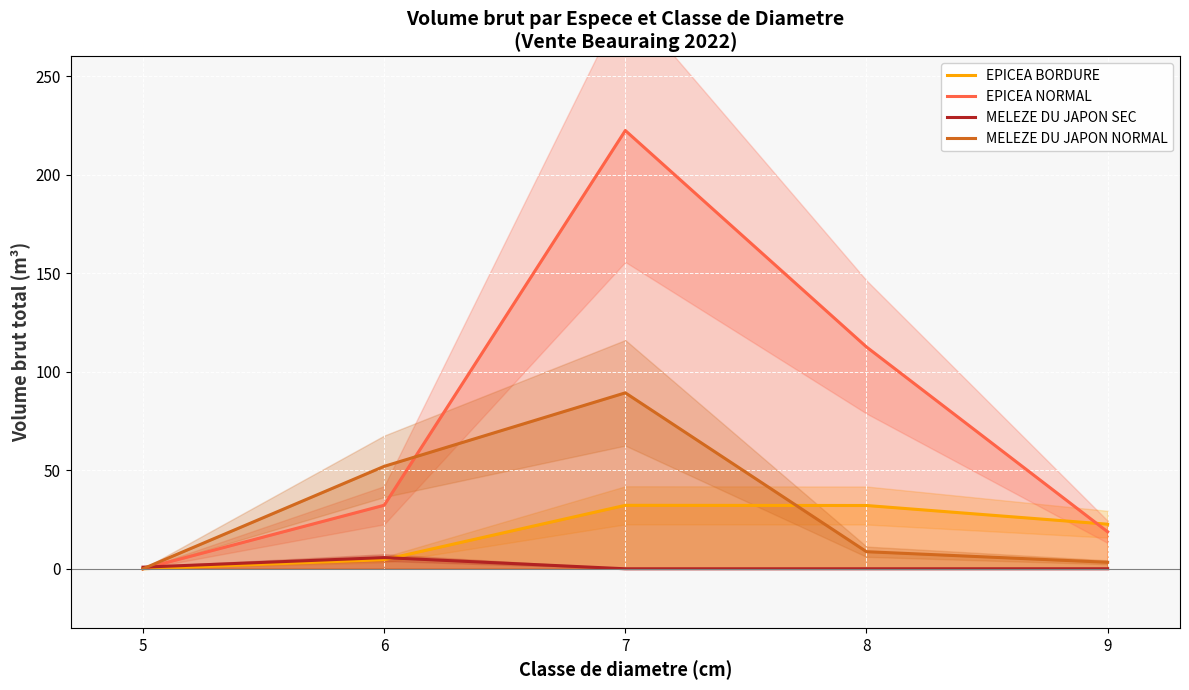

At which category is the sum across all series the highest?

7